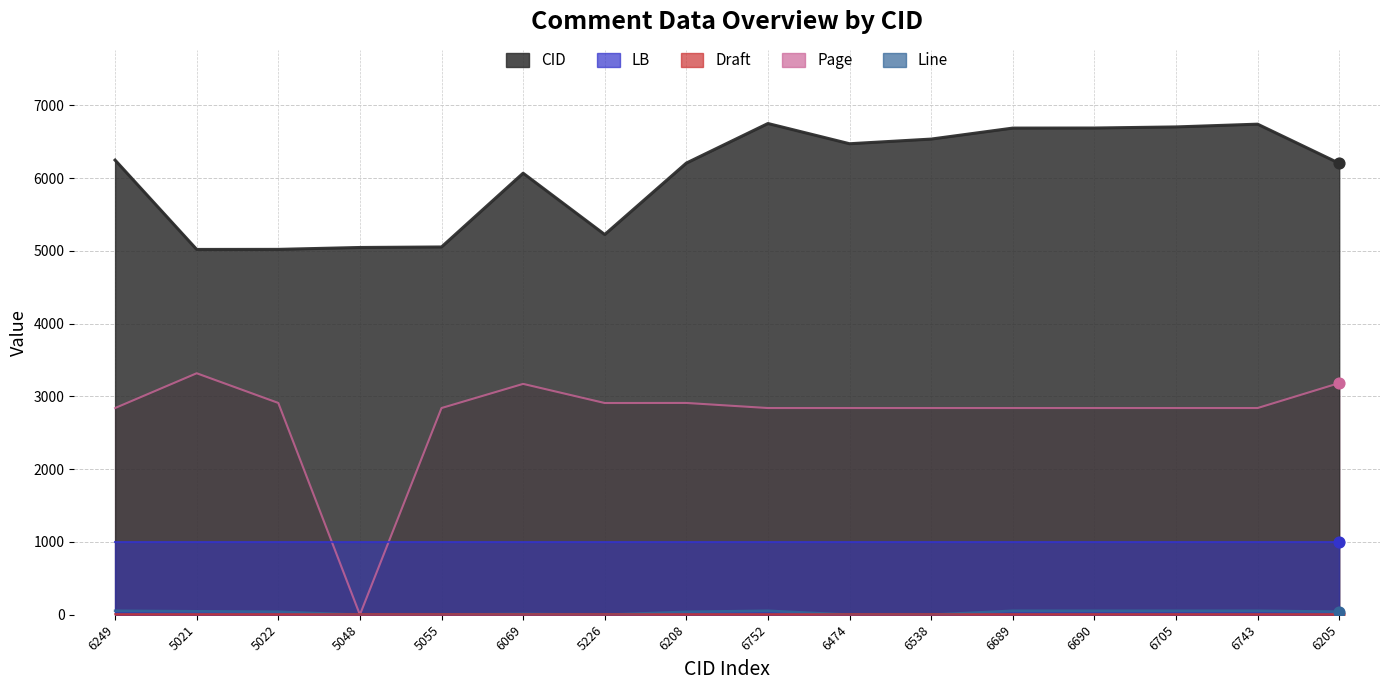

At how many categories does at least one series exceed 4578?

16